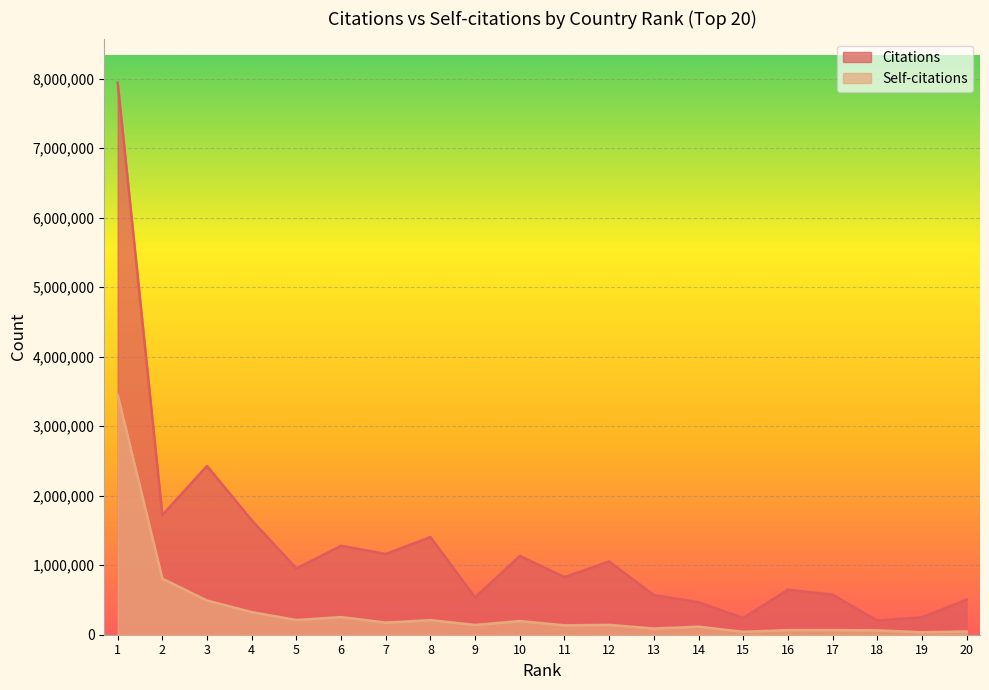

What is the approximate value of Self-citations at 4?

325209